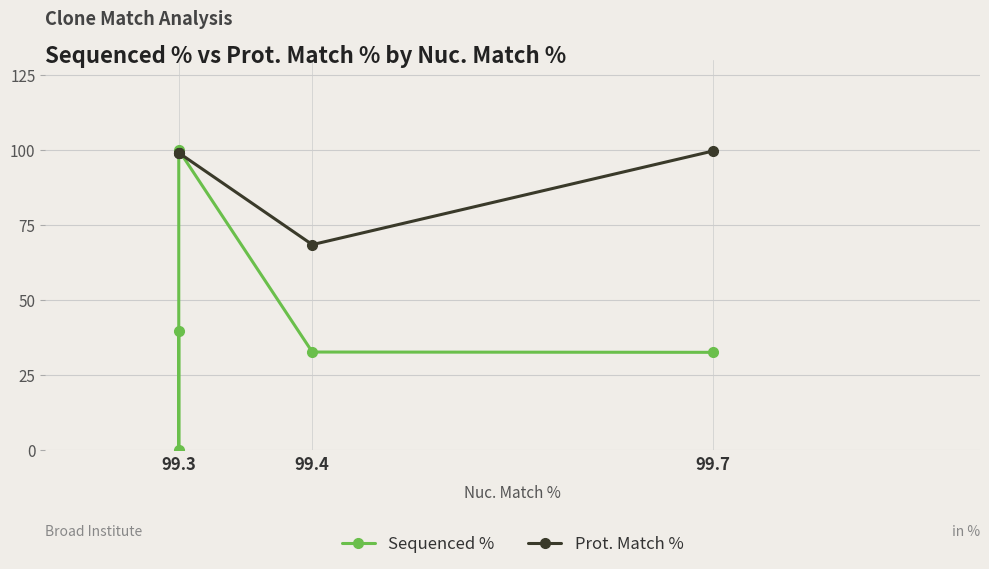

What is the value of the Sequenced % point at the 1st from the left?

32.6